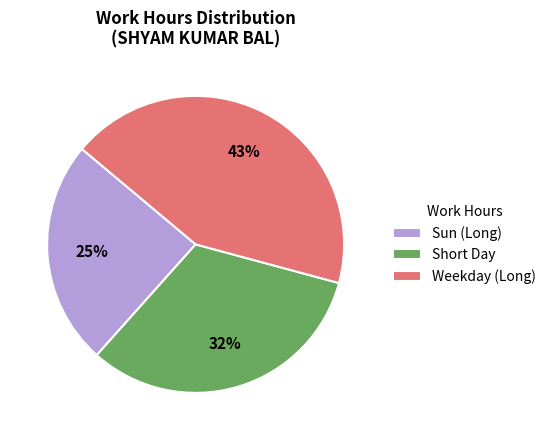

Between Weekday (Long) and Sun (Long), which is larger?

Weekday (Long)